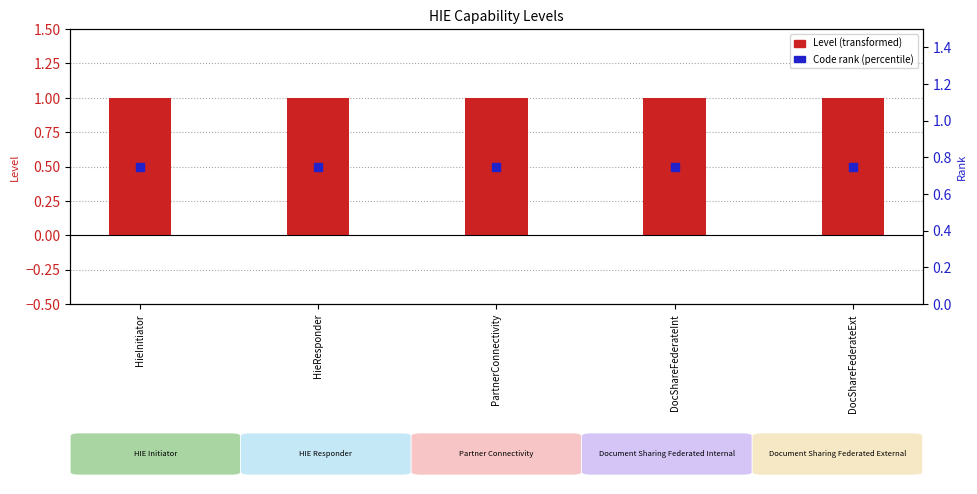

At which category is the sum across all series the highest?

HieInitiator